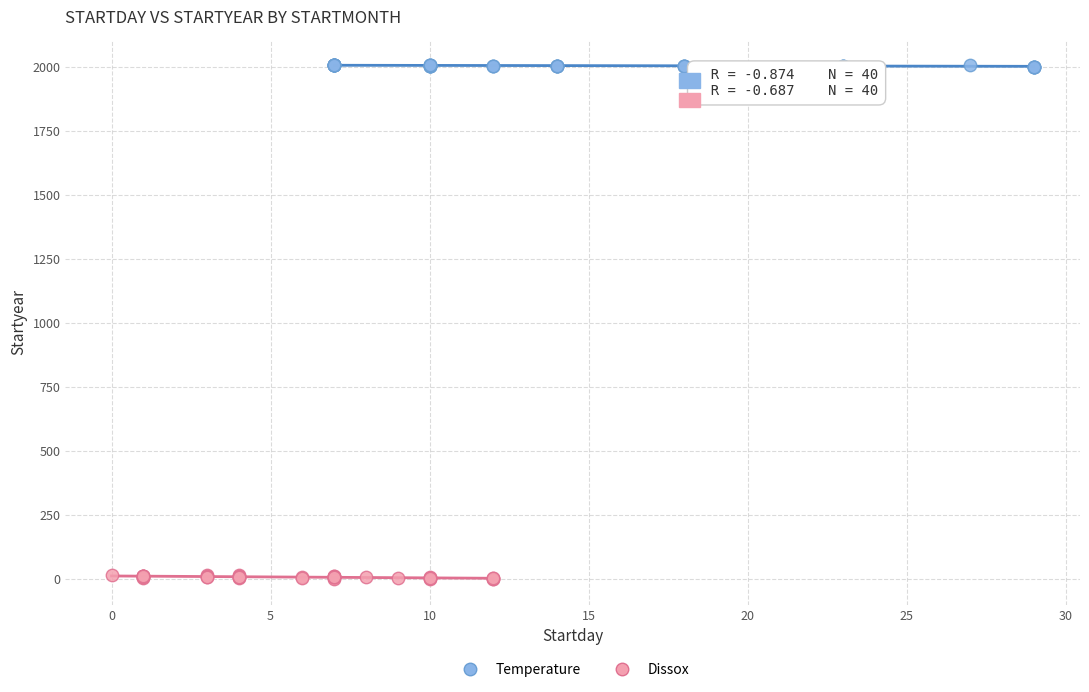

Which series has the widest spread of Y values?

Dissox